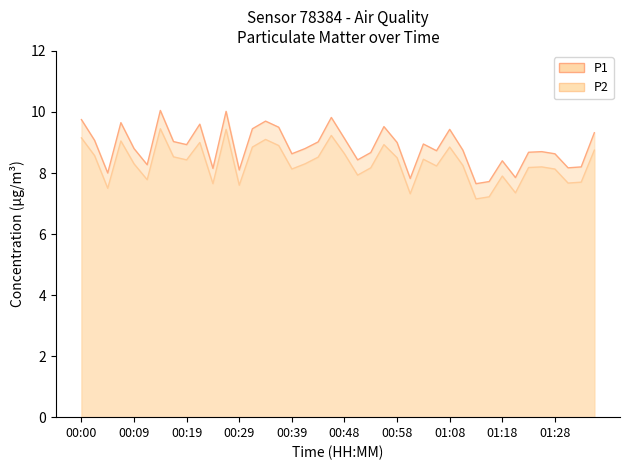

At which category is the sum across all series the highest?

00:14